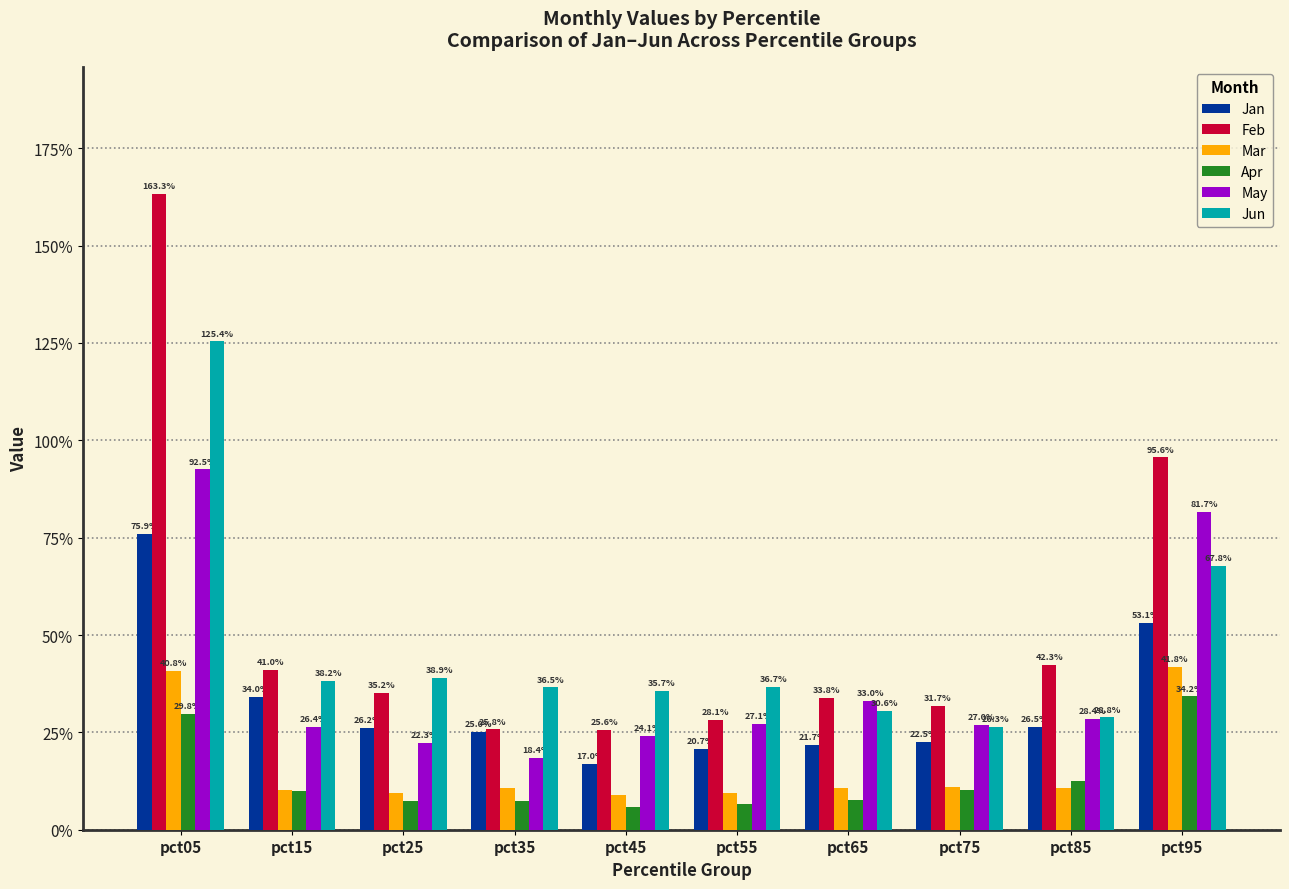

Which series has the widest spread of values?

Feb